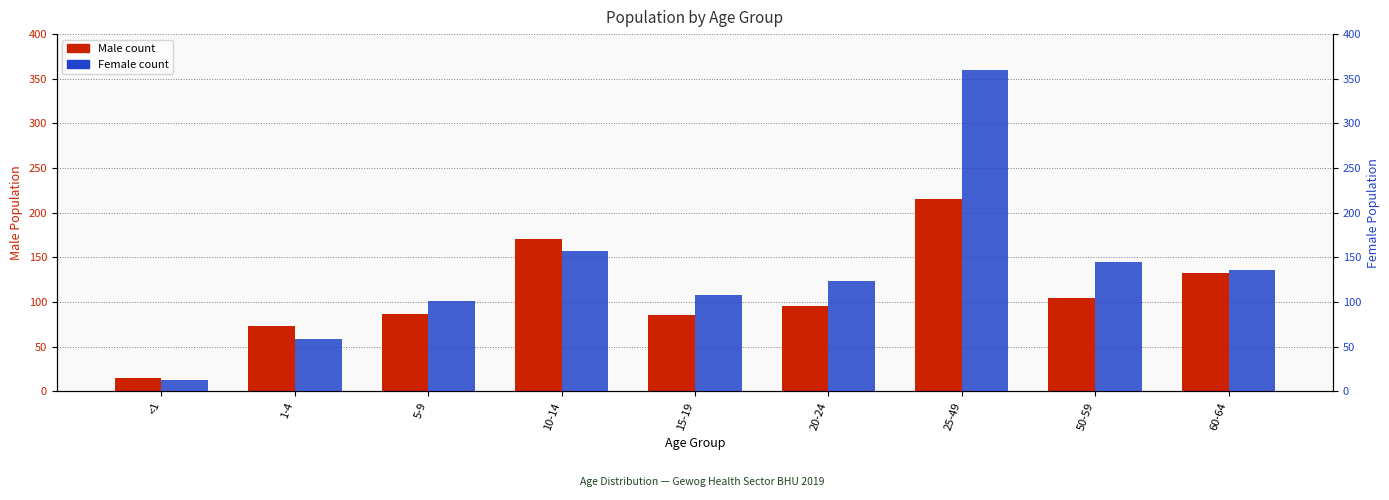

Is the value of Female at 25-49 greater than the value of Male at 20-24?

Yes